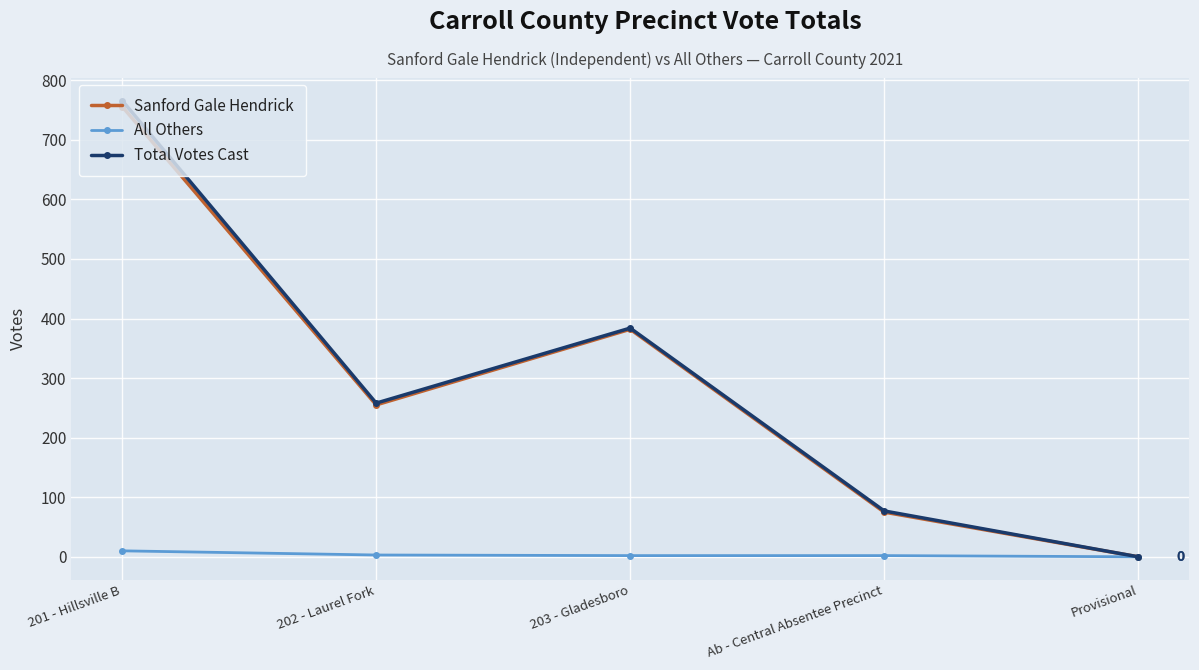

How many values in the Sanford Gale Hendrick series are below 255?

2